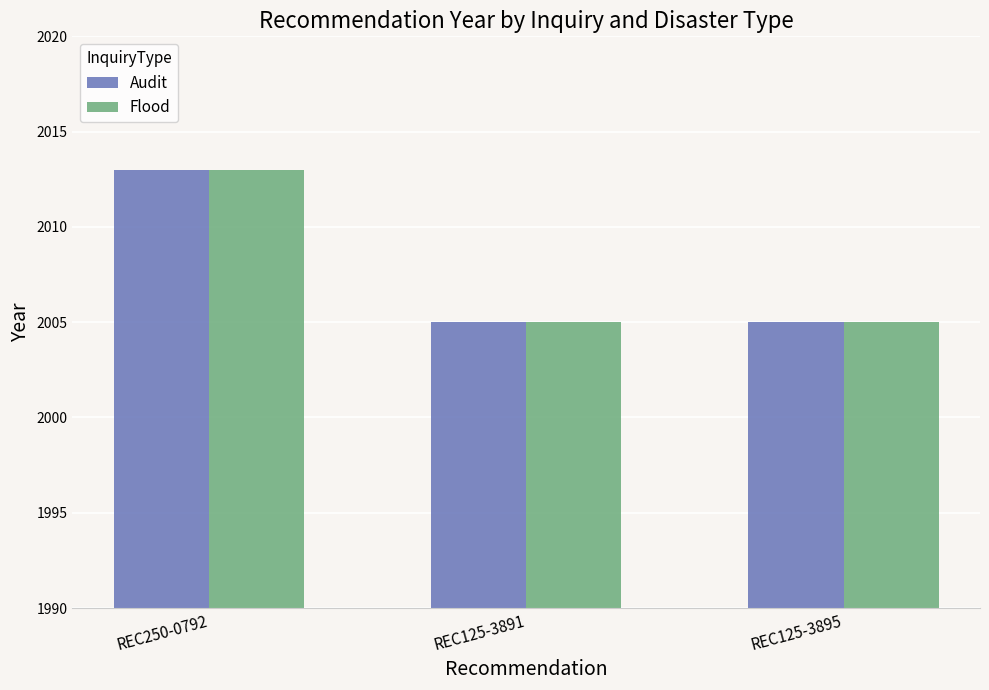

What is the sum of the Flood values at REC125-3895 and REC250-0792?

4018